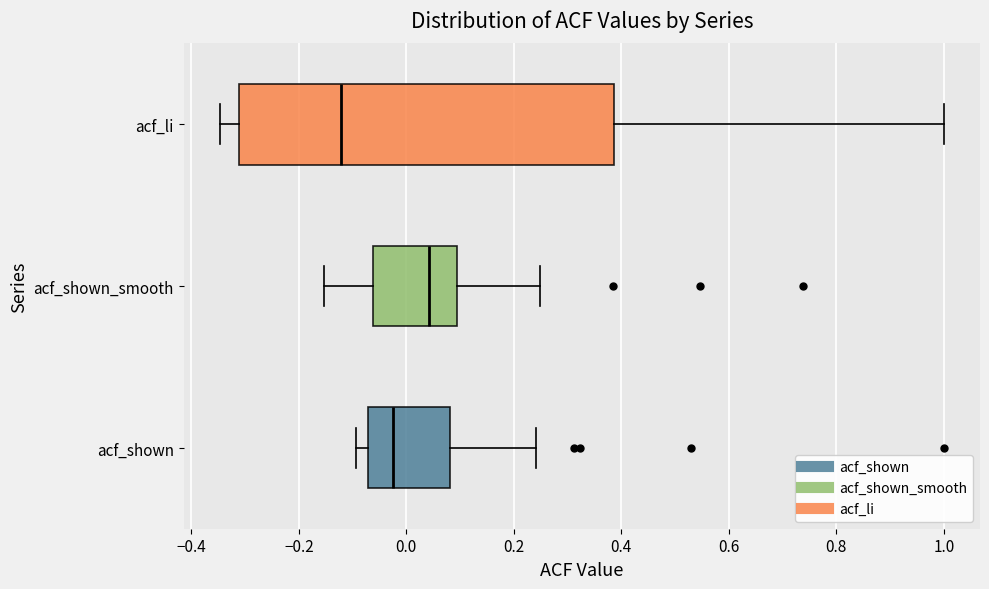

Which box's median line is the furthest to the left?

acf_li